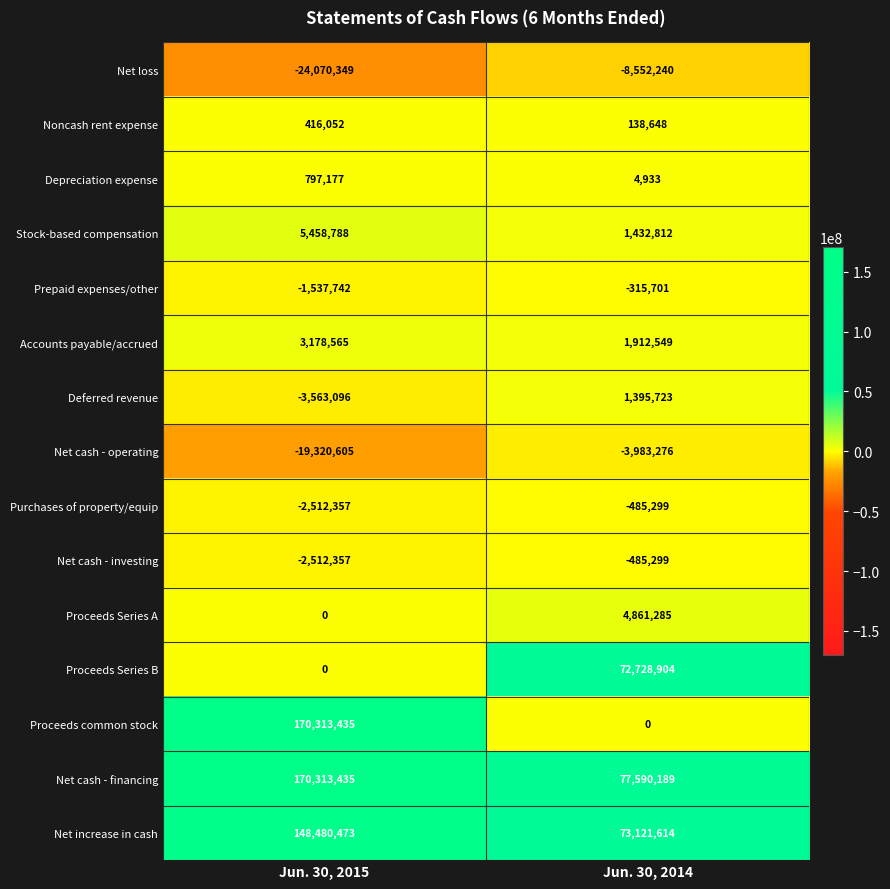

At how many categories does at least one series exceed 155805685?

1